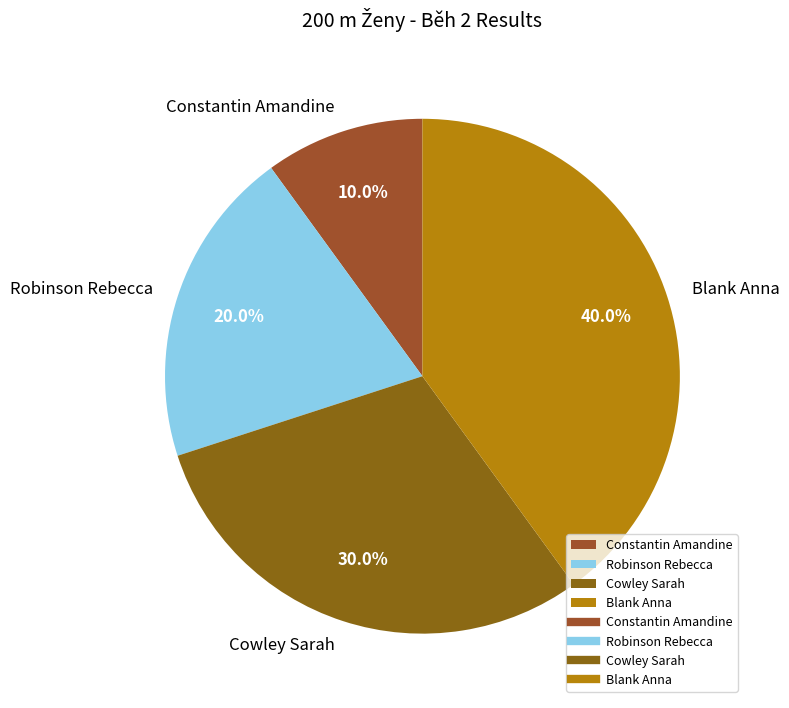

Is there a majority slice in this chart?

No